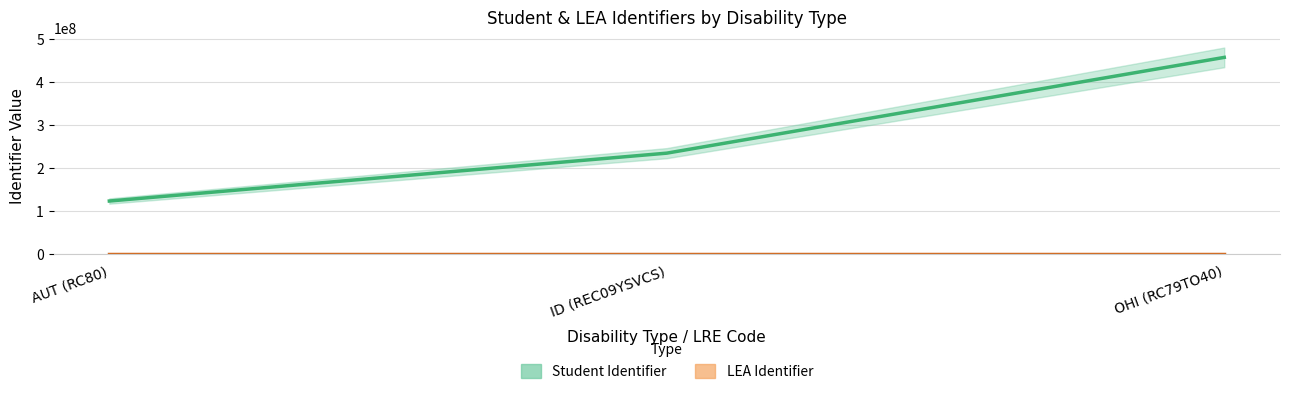

Which has a higher value, ID (REC09YSVCS) or OHI (RC79TO40)?

OHI (RC79TO40)